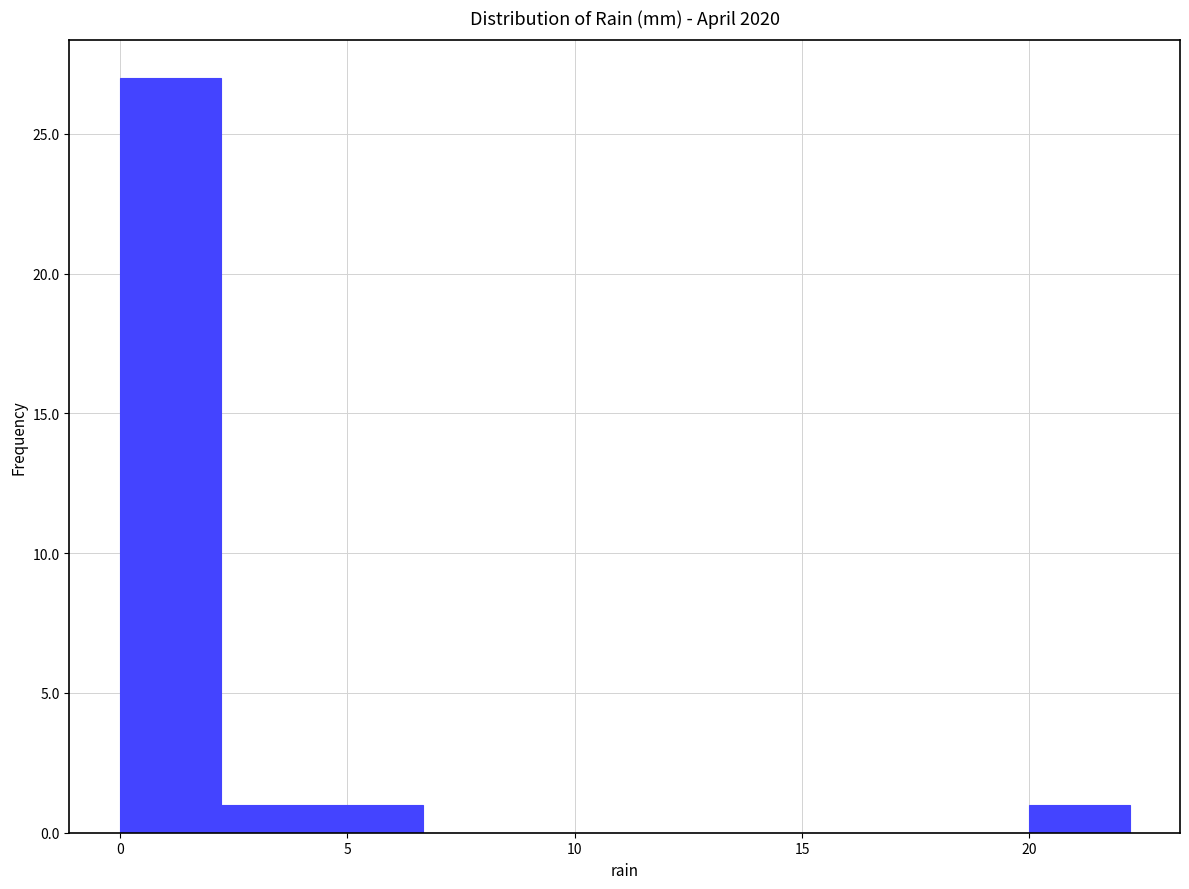

Reading left to right, transcribe this chart: for each bar, give the range it covers on the x-axis and its height. Neither the bar edges nor the heights are printed on the chart, so give them approximately, as read against the axes.

0.0 to 2.0: 27
2.0 to 4.5: 1
4.5 to 6.5: 1
6.5 to 9.0: 0
9.0 to 11.0: 0
11.0 to 13.5: 0
13.5 to 15.5: 0
15.5 to 18.0: 0
18.0 to 20.0: 0
20.0 to 22.0: 1